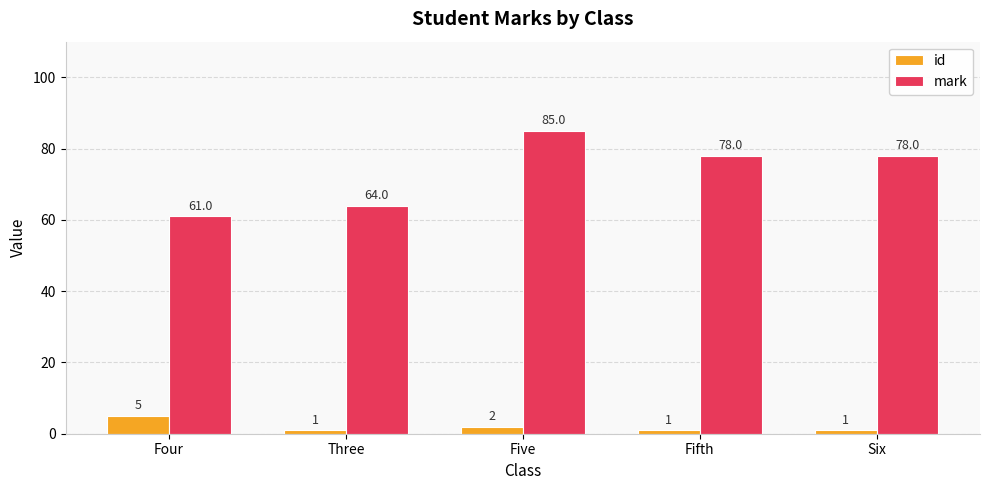

How many bars are there in total?

10